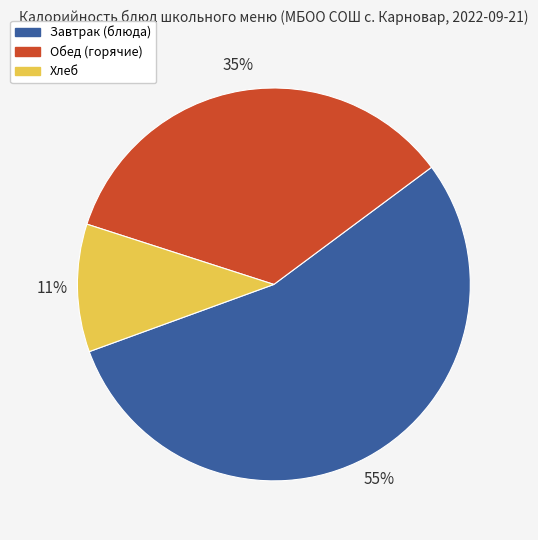

Is there a majority slice in this chart?

Yes